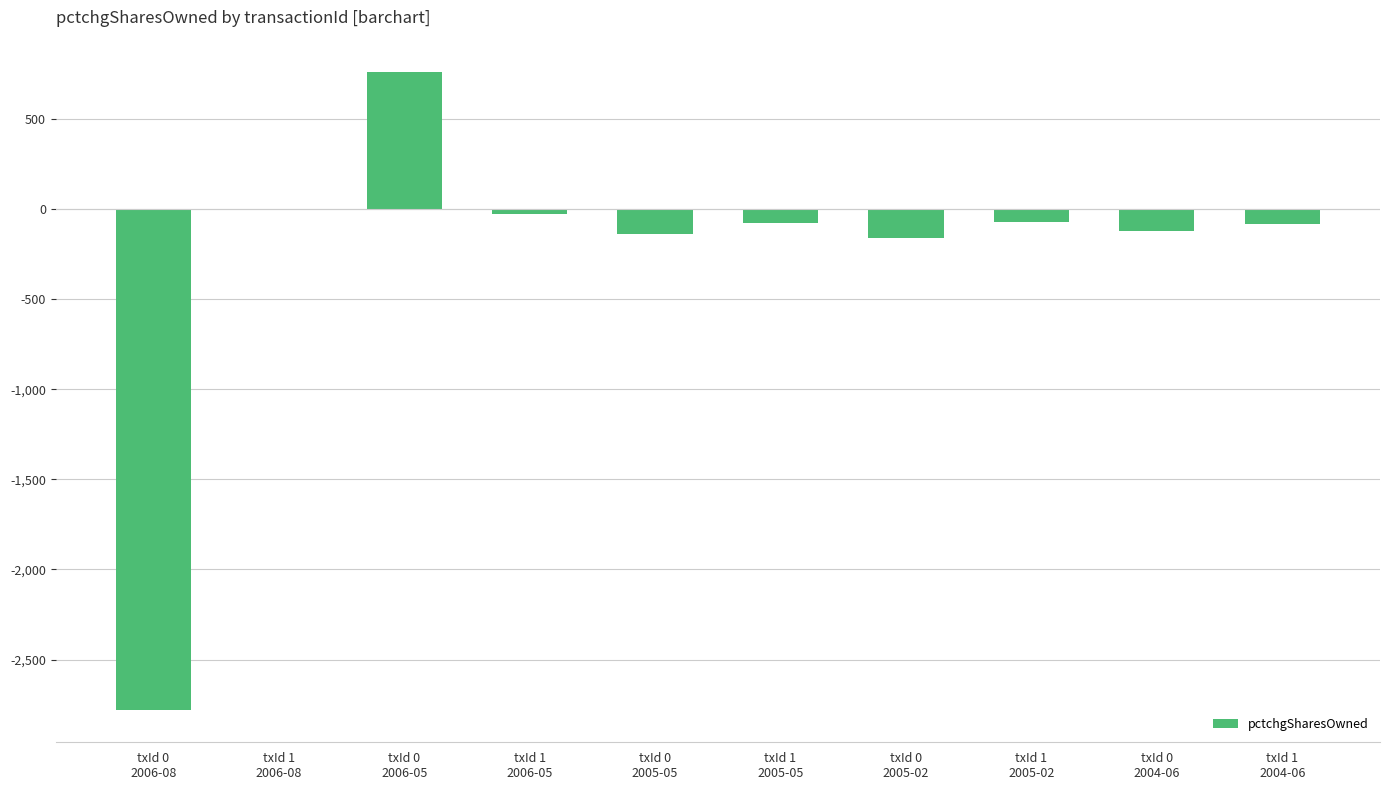

What is the sum of all values?

-2708